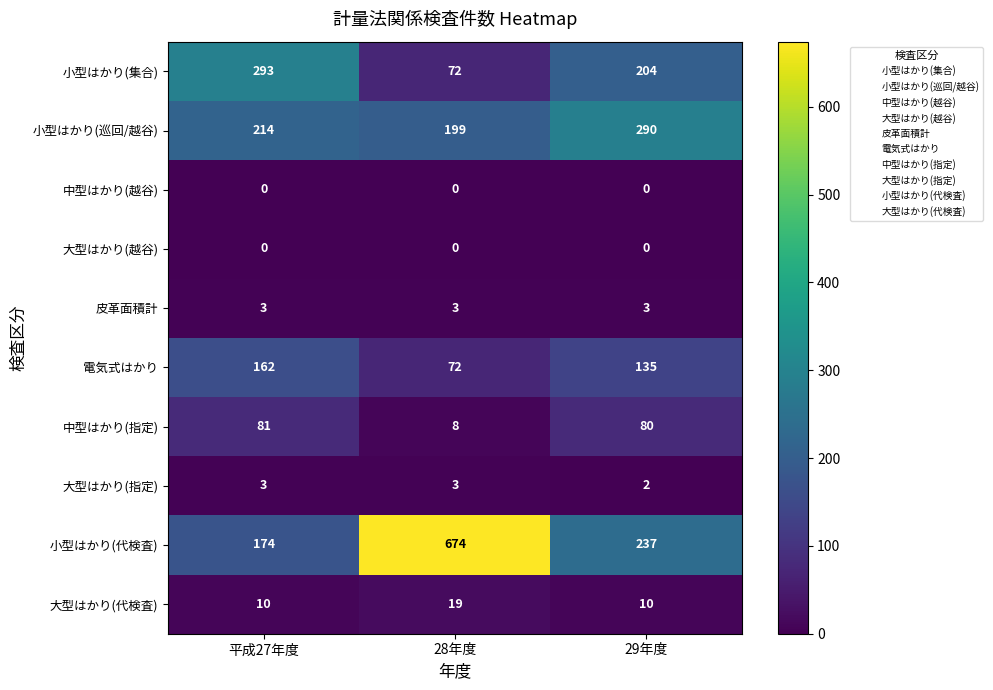

True or false: 小型はかり(代検査) has a value of 674 at 28年度.

True